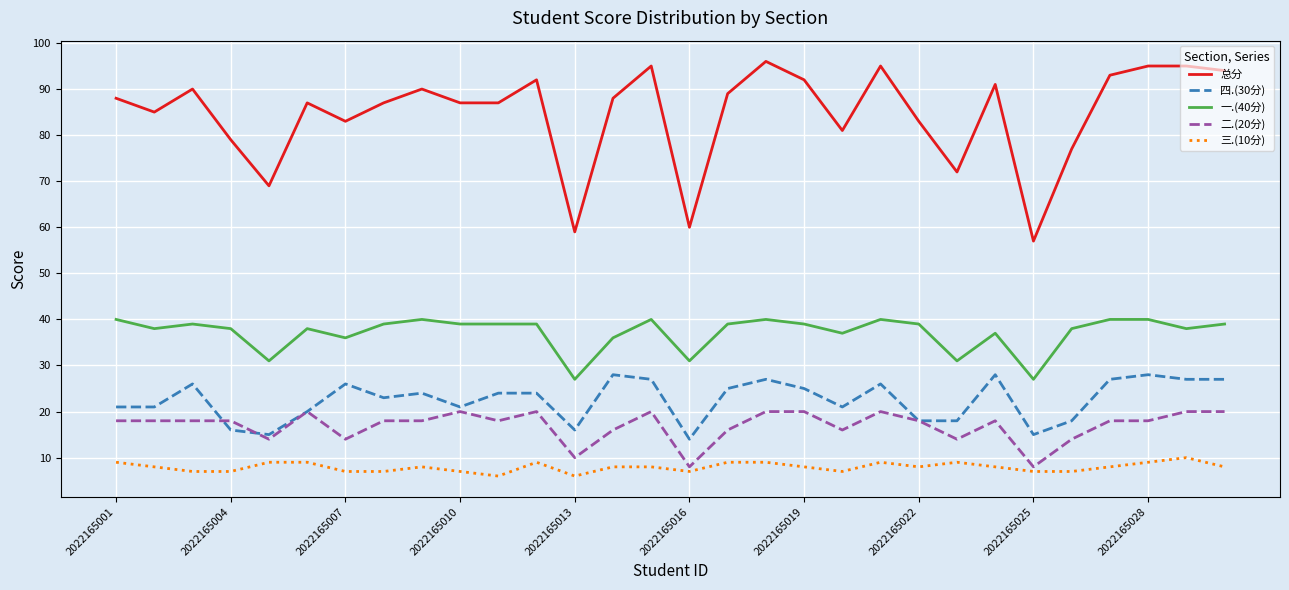

What is the greatest value displayed?

96